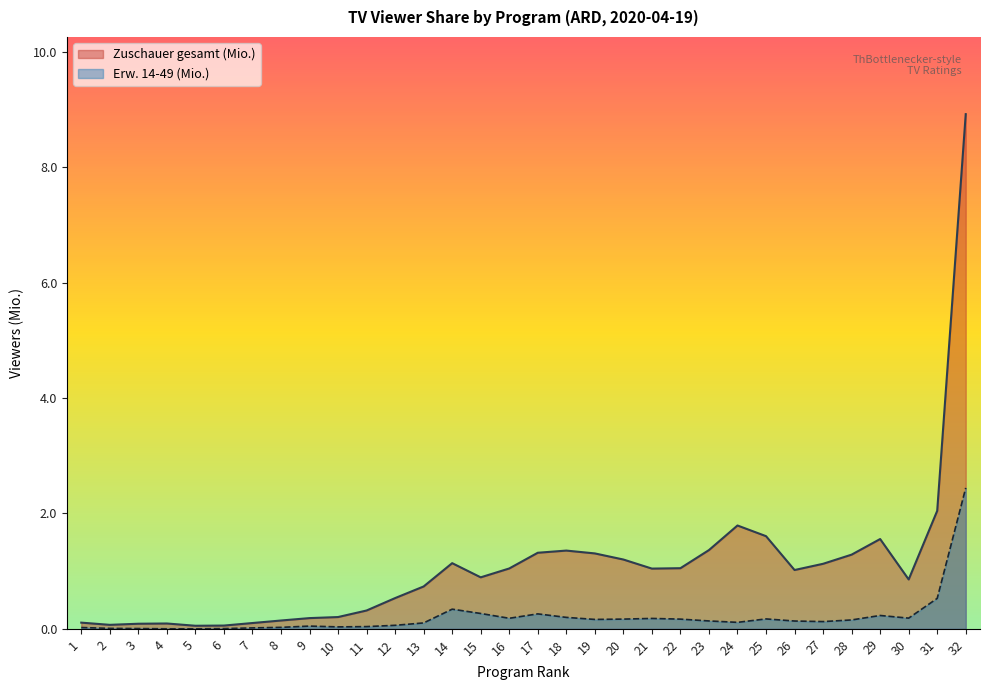

Which label corresponds to the smallest value in the chart?

5